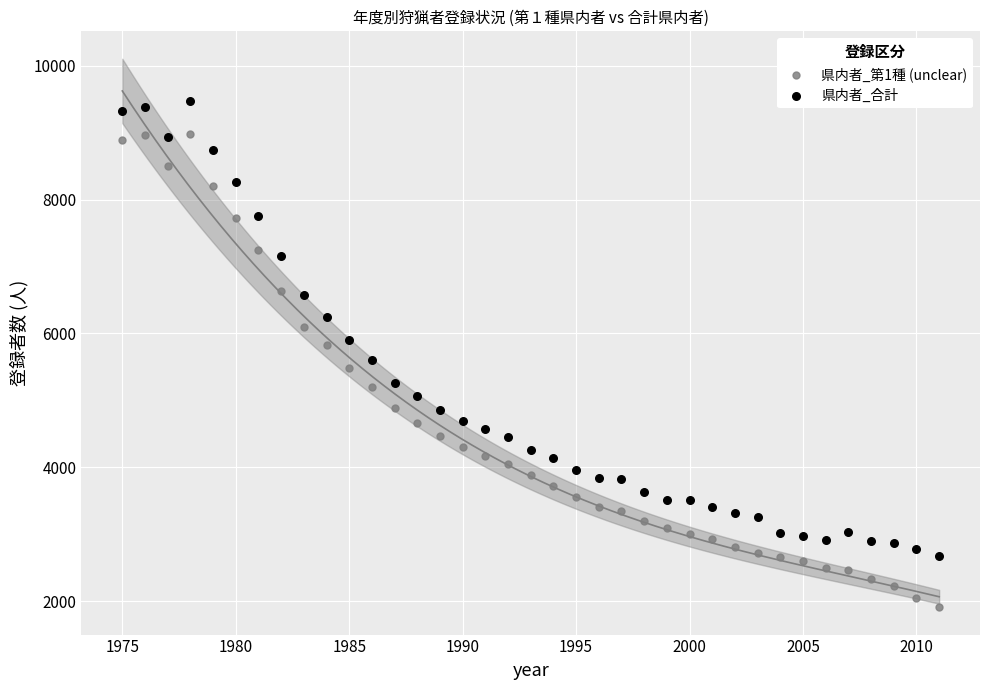

Which series has the widest spread of Y values?

県内者_第1種 (unclear)